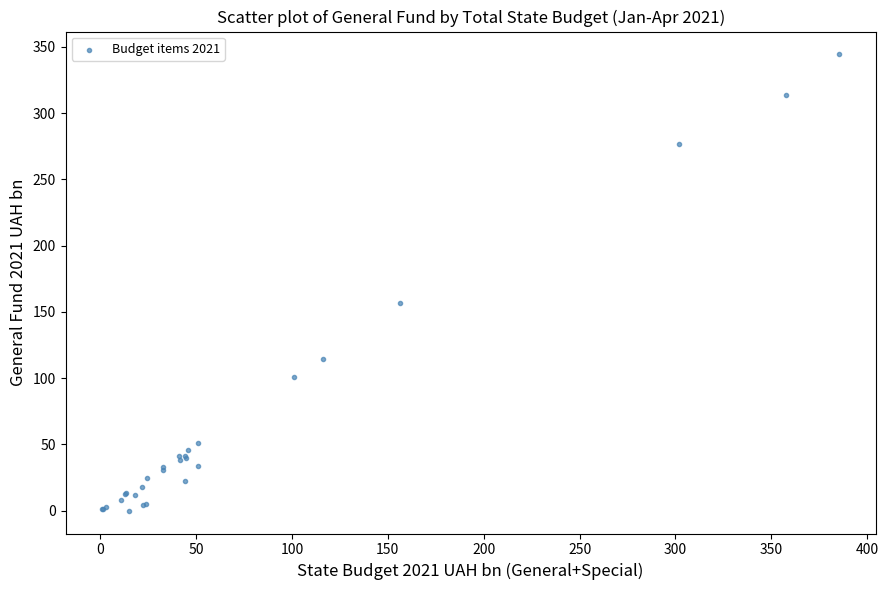

What Y value in the scatter plot is closest to 172?

156.5